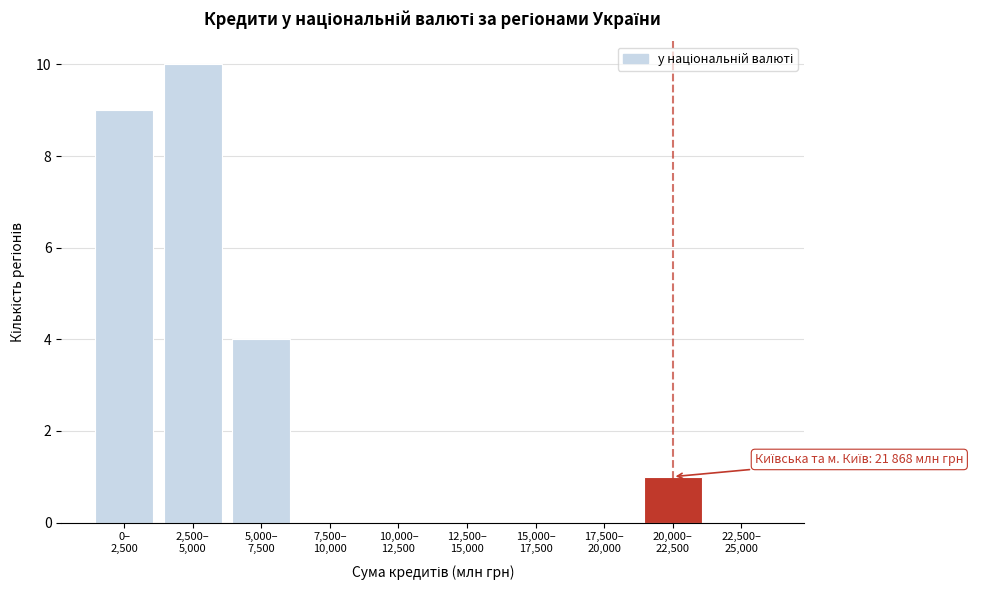

What is the greatest value displayed?

10